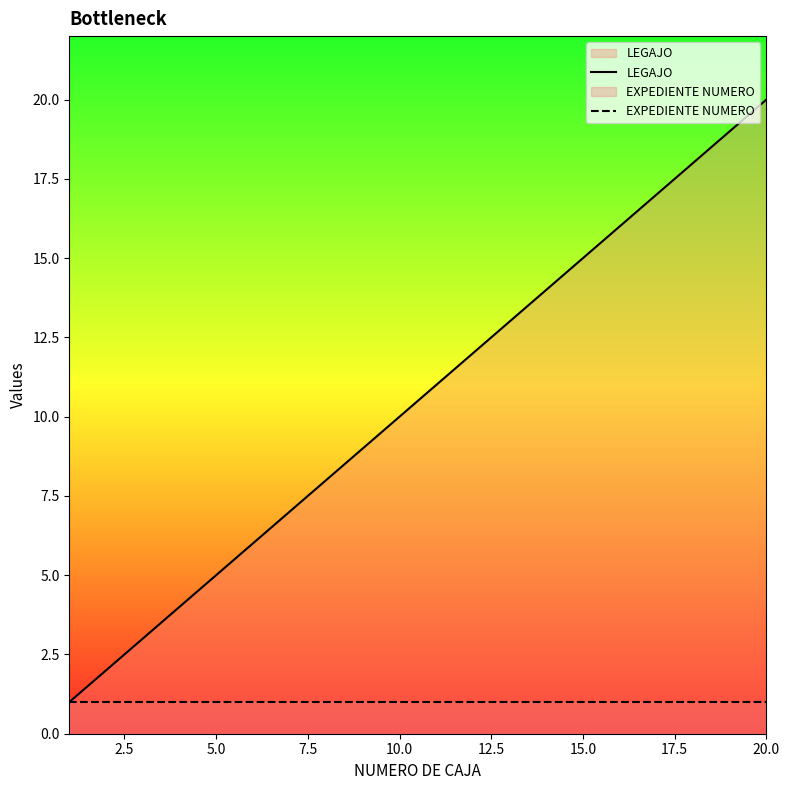

At how many categories does at least one series exceed 12?

8